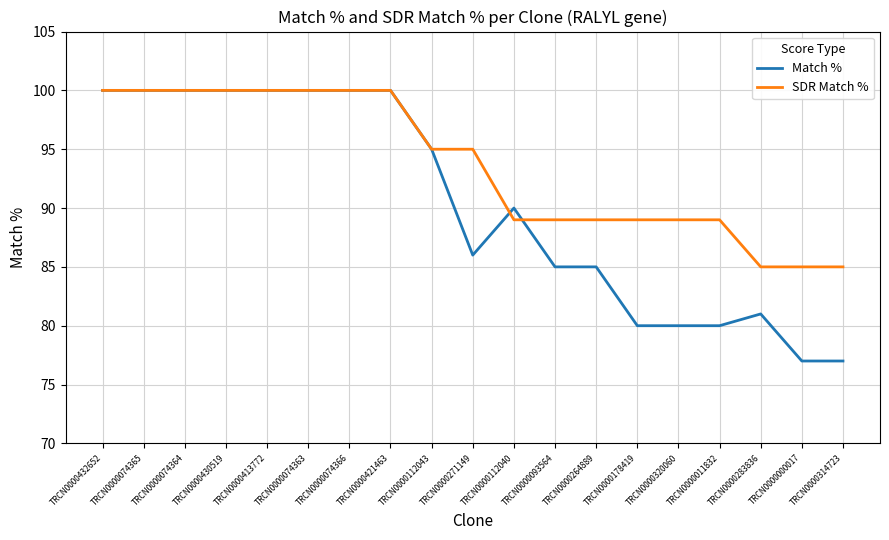

Reading right to left, extract all data points from this chart.

Match %: 77	77	81	80	80	80	85	85	90	86	95	100	100	100	100	100	100	100	100
SDR Match %: 85	85	85	89	89	89	89	89	89	95	95	100	100	100	100	100	100	100	100